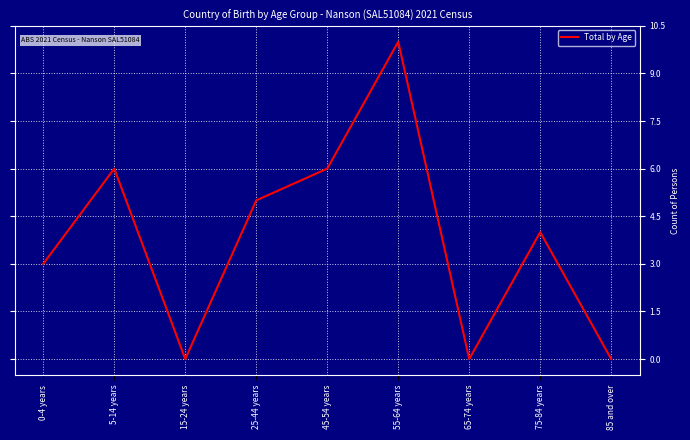

What position from the left is 85 and over?

9